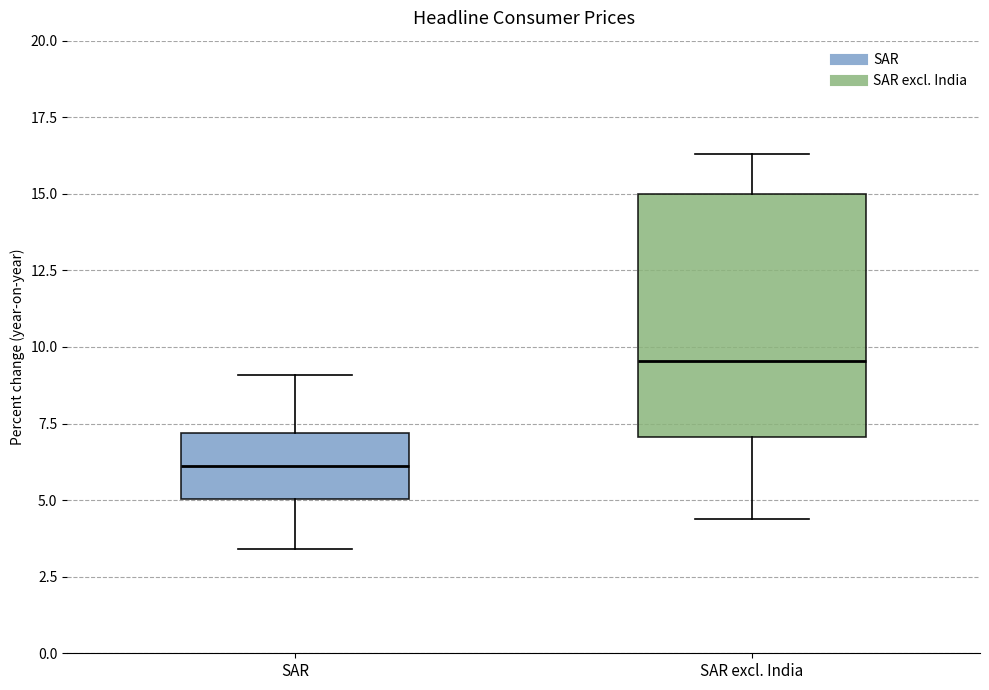

Reading left to right, transcribe this box plot: for each box, give where its median line is, the range the box spans, and where its two whiskers end, as read against the y-axis. The values are not printed on the chart, so give them approximately, as read against the axis.

SAR: median 6.0, box 5.0 to 7.0, whiskers 3.5 to 9.0
SAR excl. India: median 9.5, box 7.0 to 15.0, whiskers 4.5 to 16.5